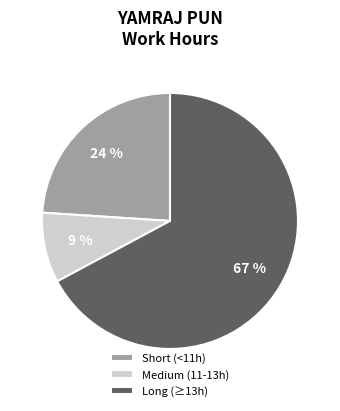

Is it true that Short (<11h) is 24% of the pie?

True